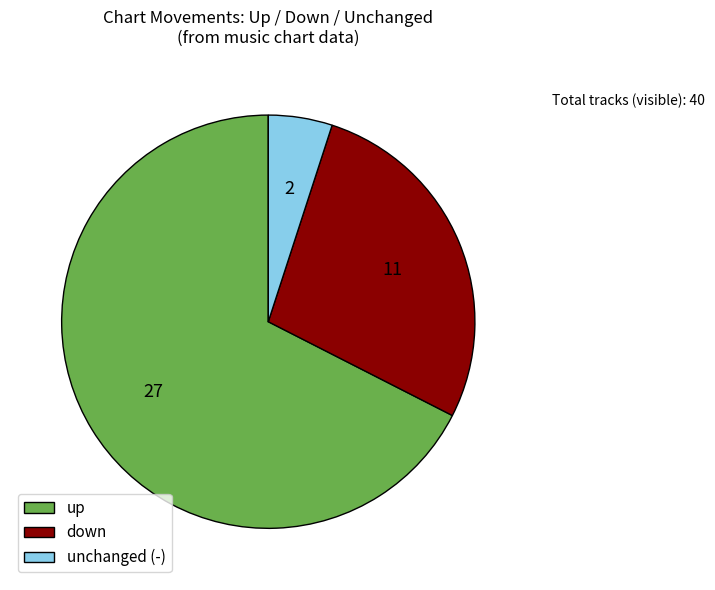

Is there a majority slice in this chart?

Yes